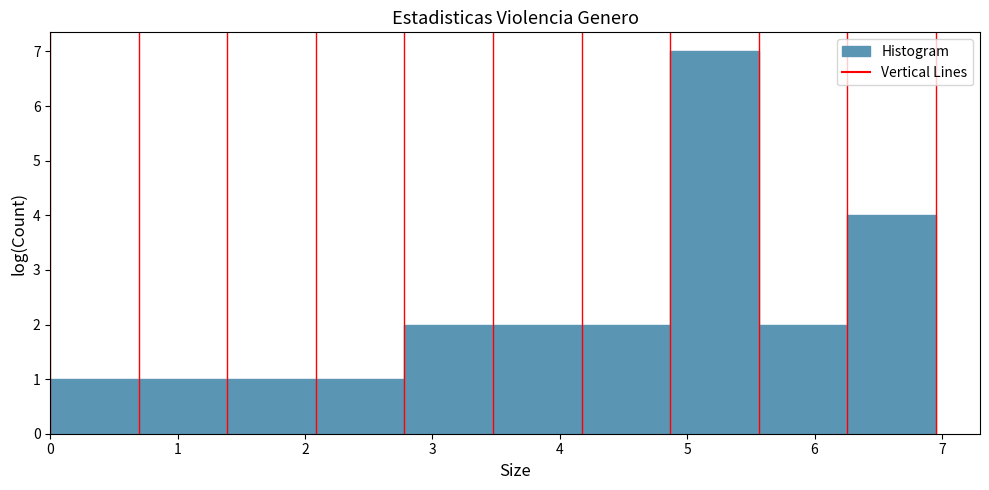

Over which range of the x-axis is the bar tallest?

4.9 to 5.6